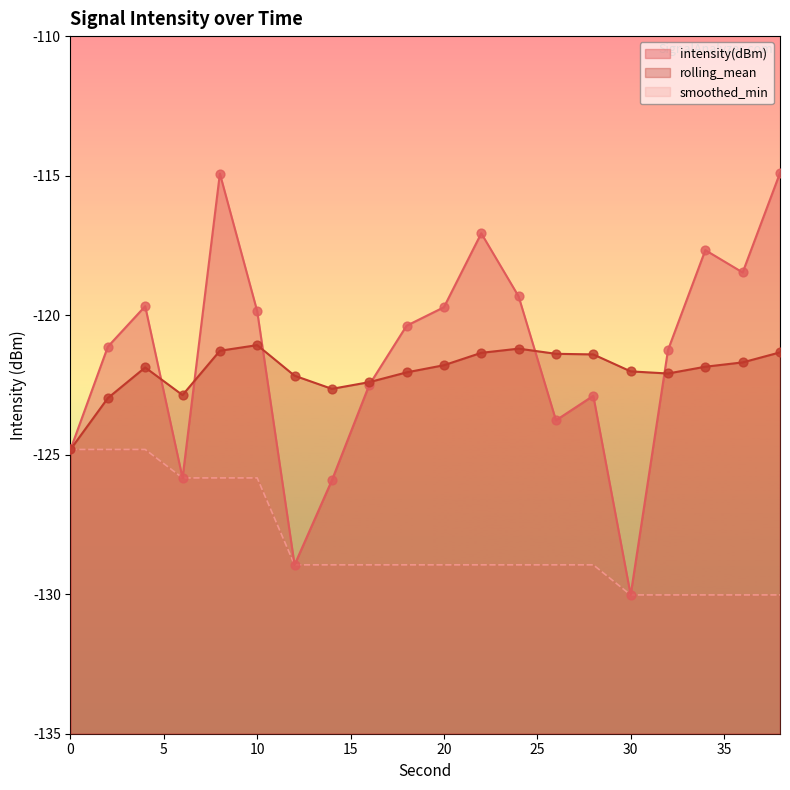

At how many categories does at least one series exceed -126?

20